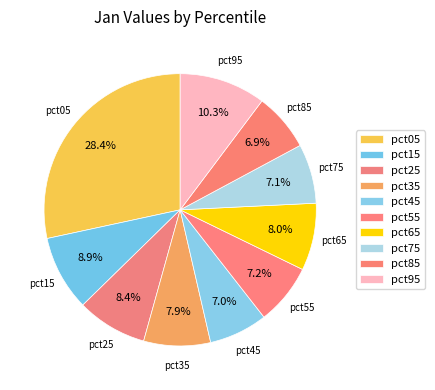

How many segments does this pie chart have?

10